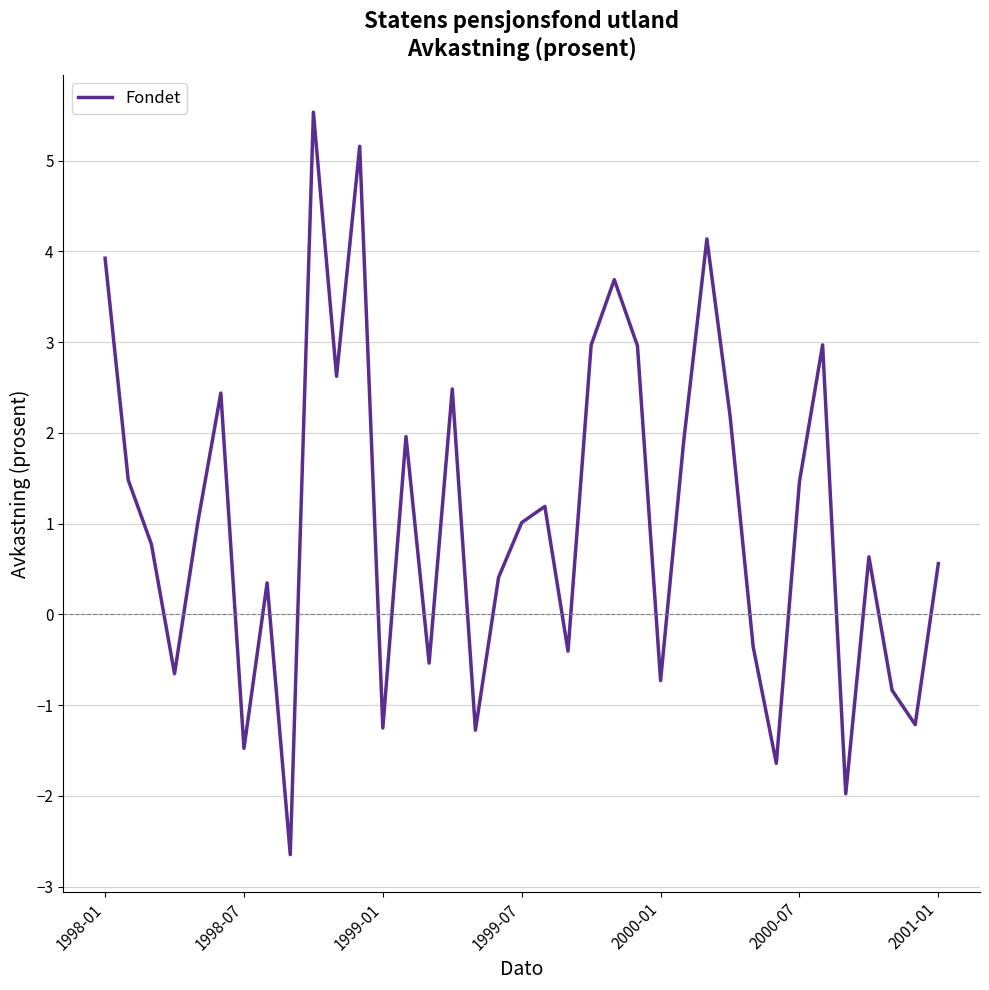

What is the difference between the maximum and minimum values?

8.2